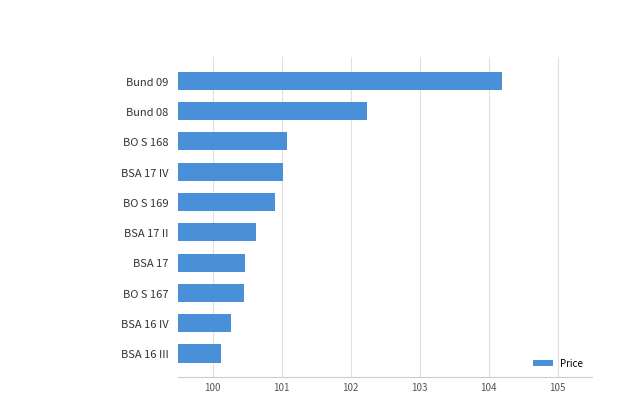

What is the sum of all values?

1011.4